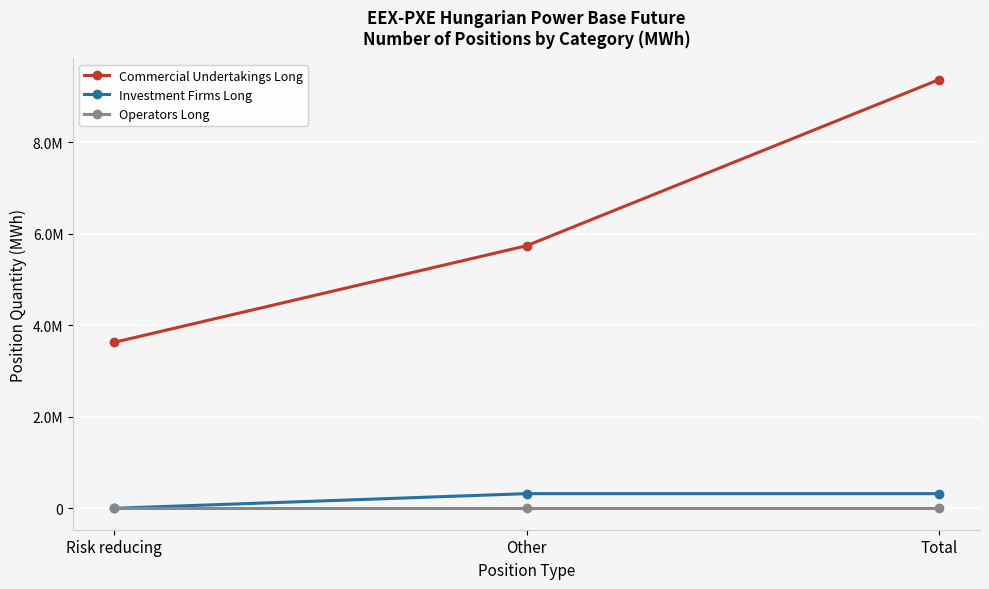

What are all the series names shown in the legend?

Commercial Undertakings Long, Investment Firms Long, Operators Long